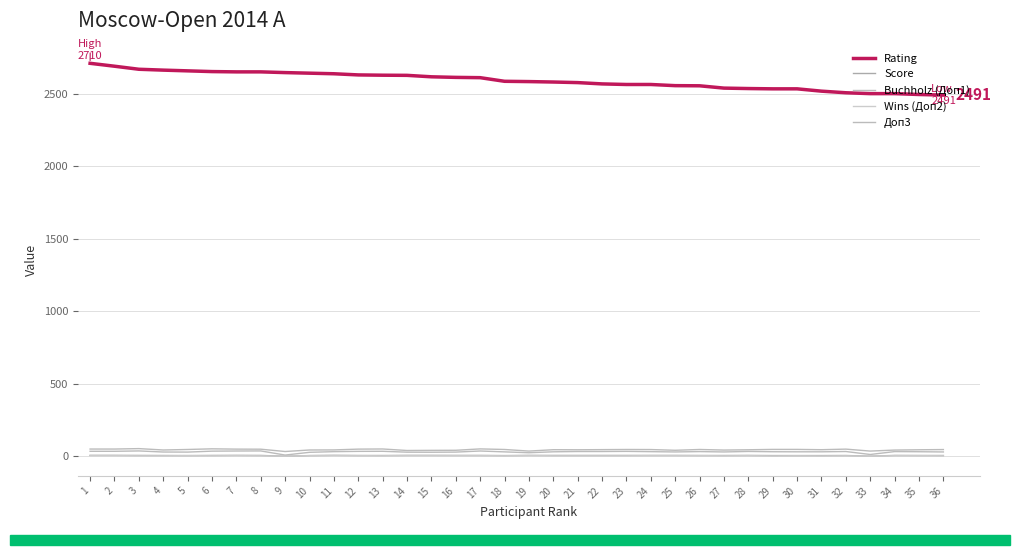

Read the Rating value at 24.

2564.0